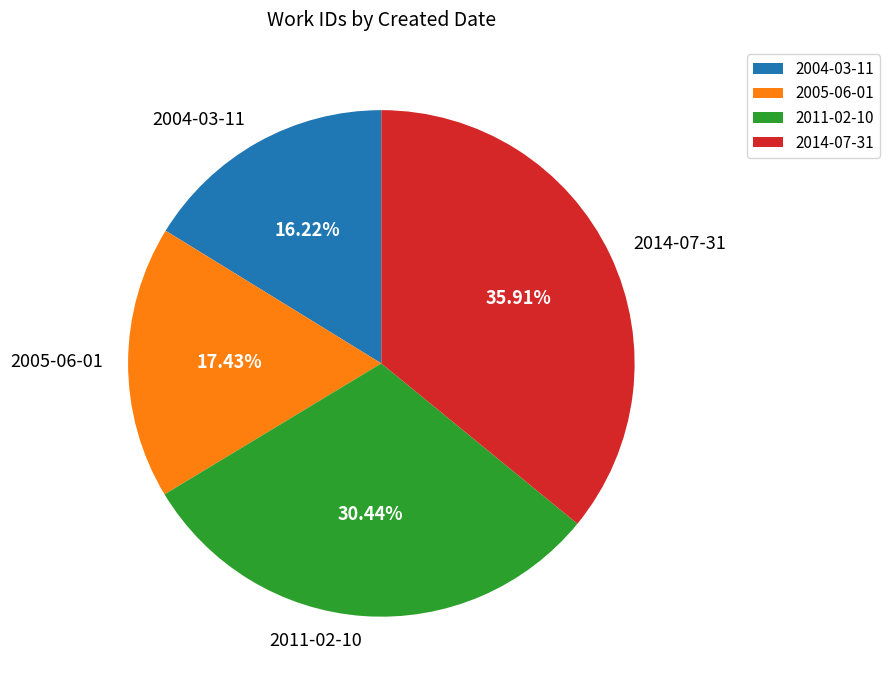

What is the smallest slice in the pie chart?

2004-03-11